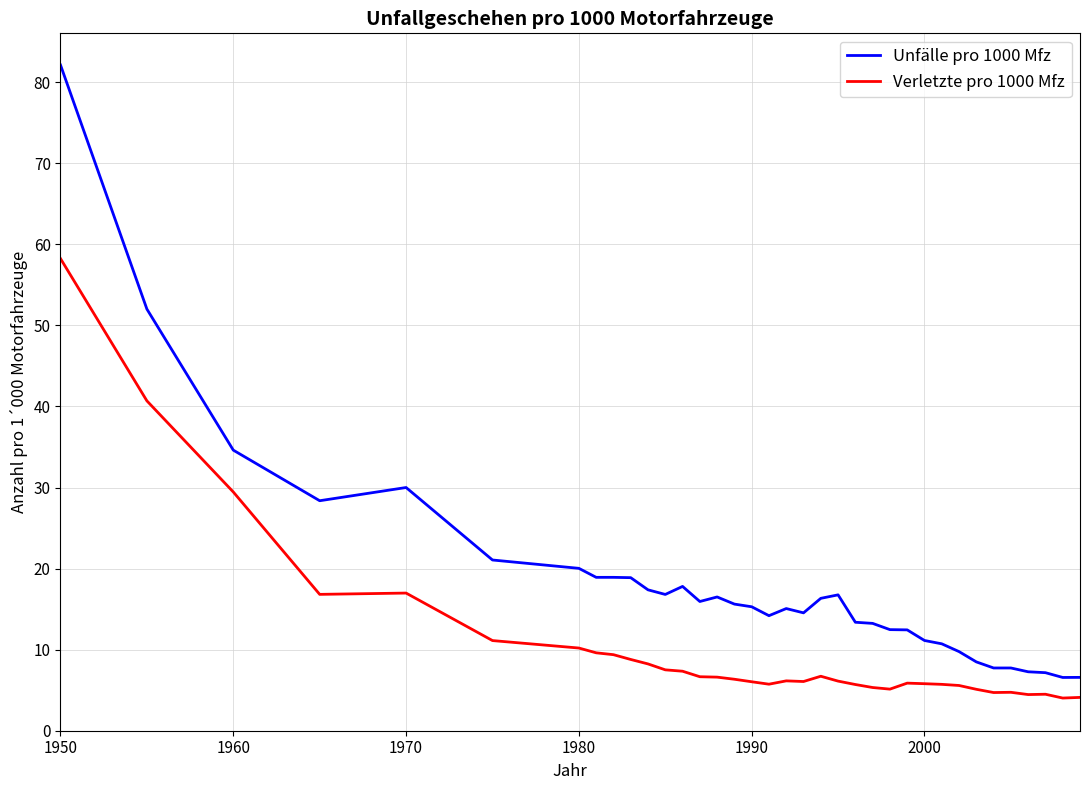

Which series has the largest total across all categories?

Unfälle pro 1000 Mfz